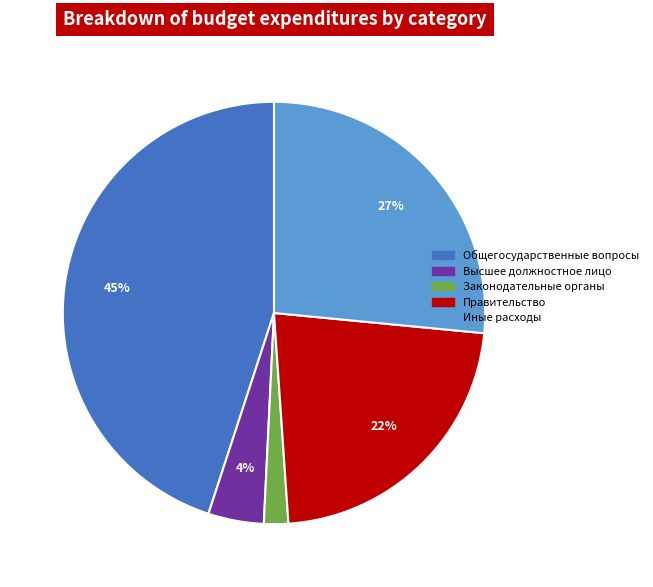

Count the number of slices in the pie.

5